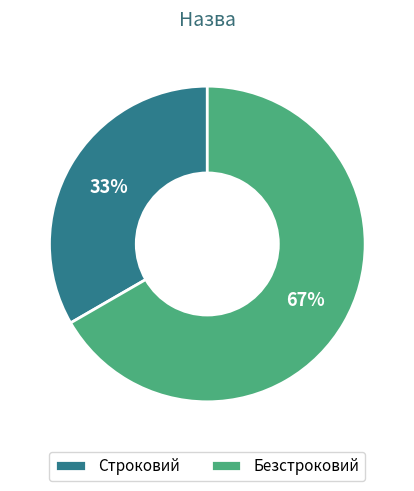

The Строковий slice represents 33% of the pie. True or false?

True